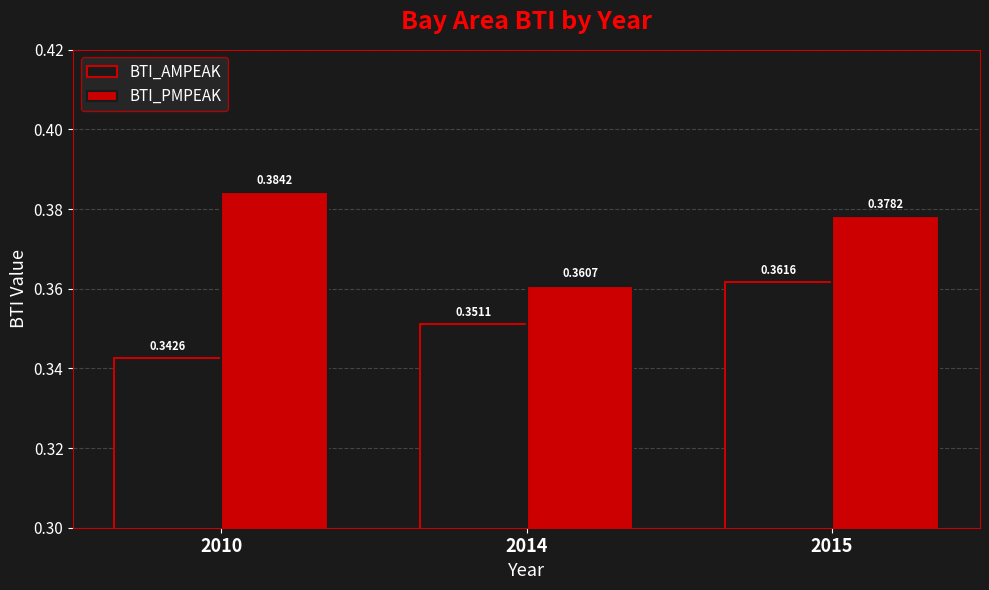

List the series in order of their peak value, lowest first.

BTI_AMPEAK, BTI_PMPEAK